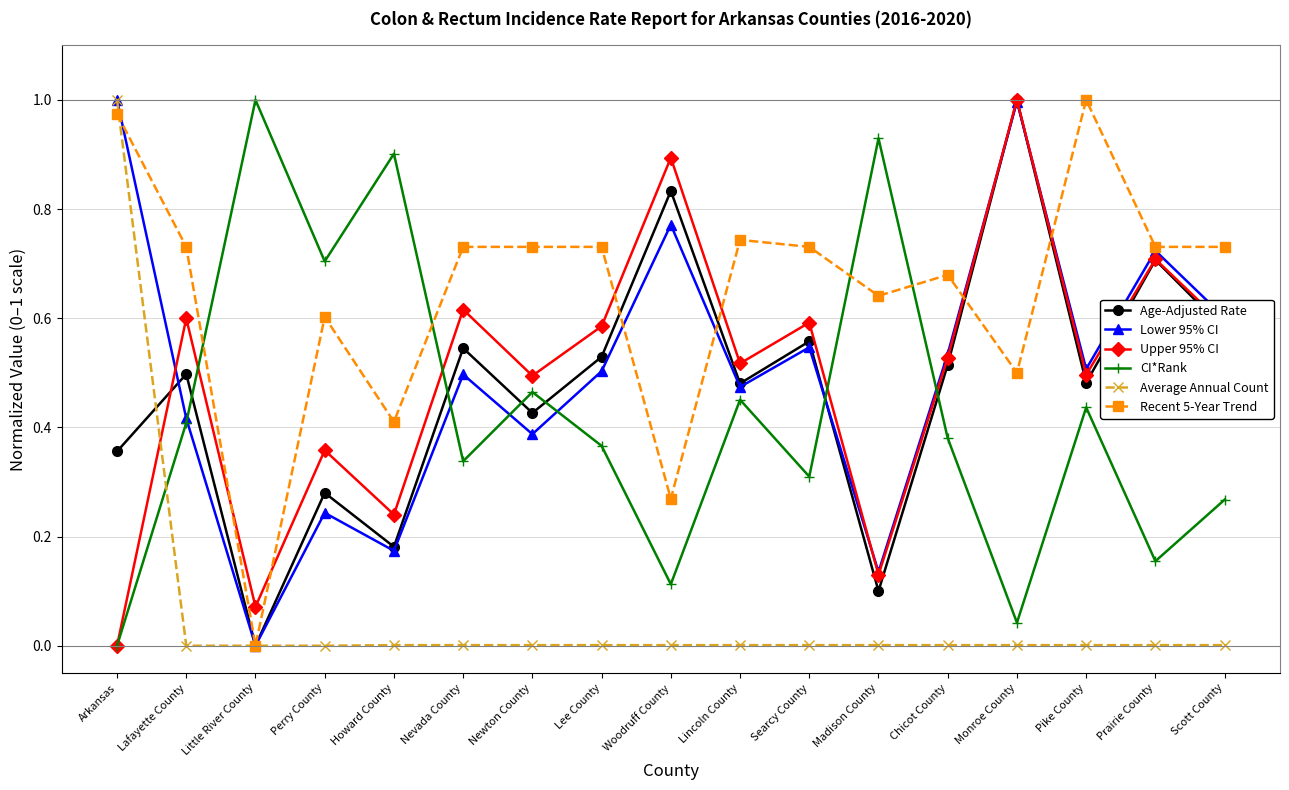

What position from the right is Perry County?

14